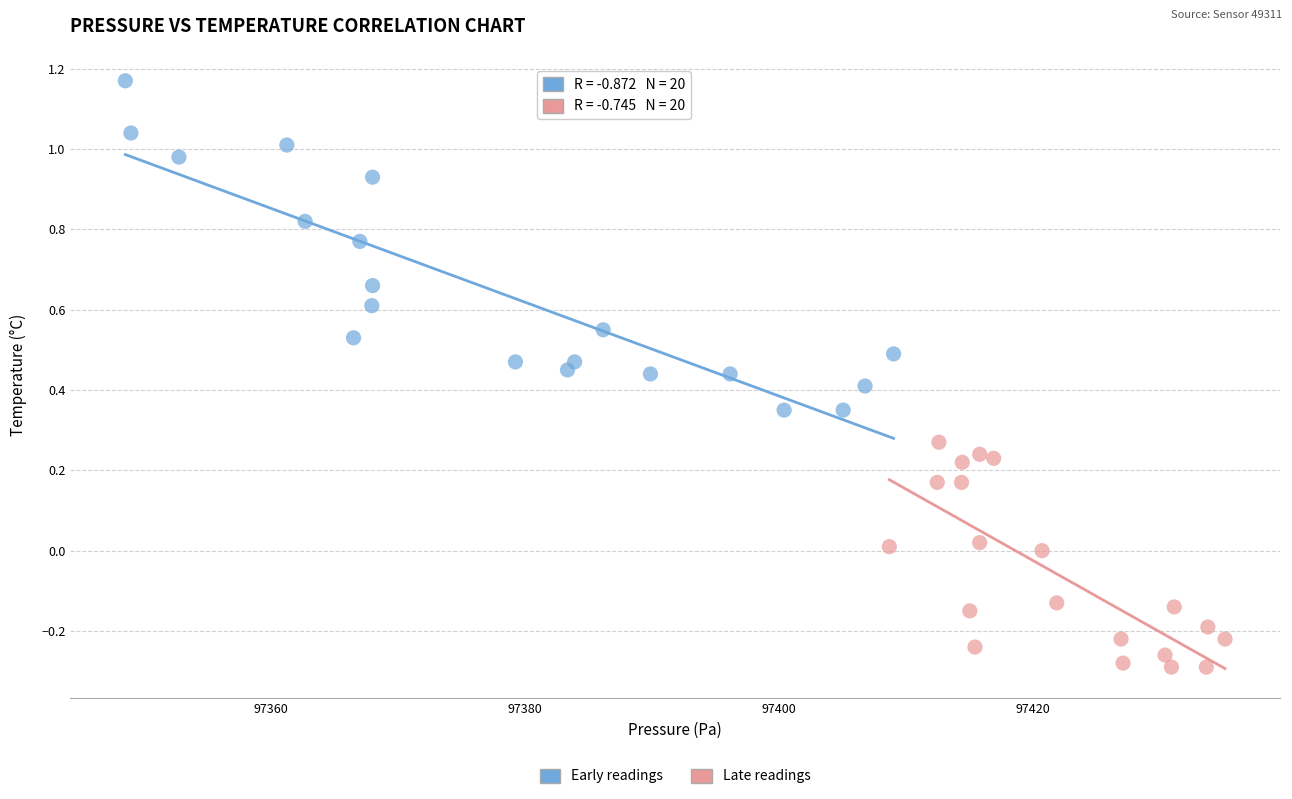

Which series reaches the maximum Y coordinate?

Early readings